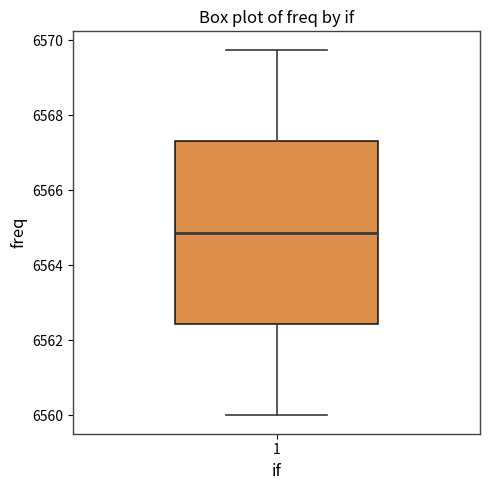

Read this box plot against the y-axis: the position of the median line, the range covered by the box, and the ends of both whiskers. The values are not printed on the chart, so give them approximately, as read against the axis.

median 6564.8, box 6562.4 to 6567.4, whiskers 6560.0 to 6569.8